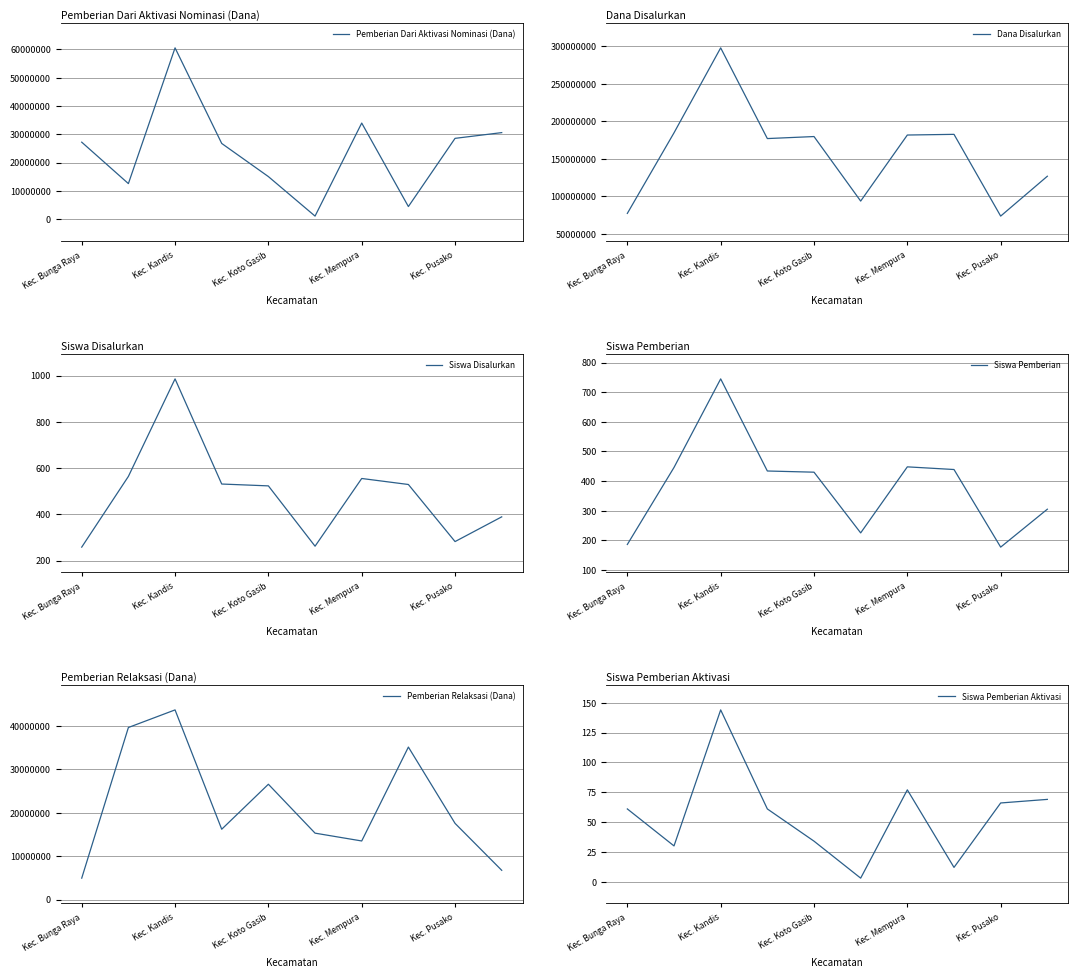

Read the Siswa Pemberian value at Kec. Bunga Raya.

186